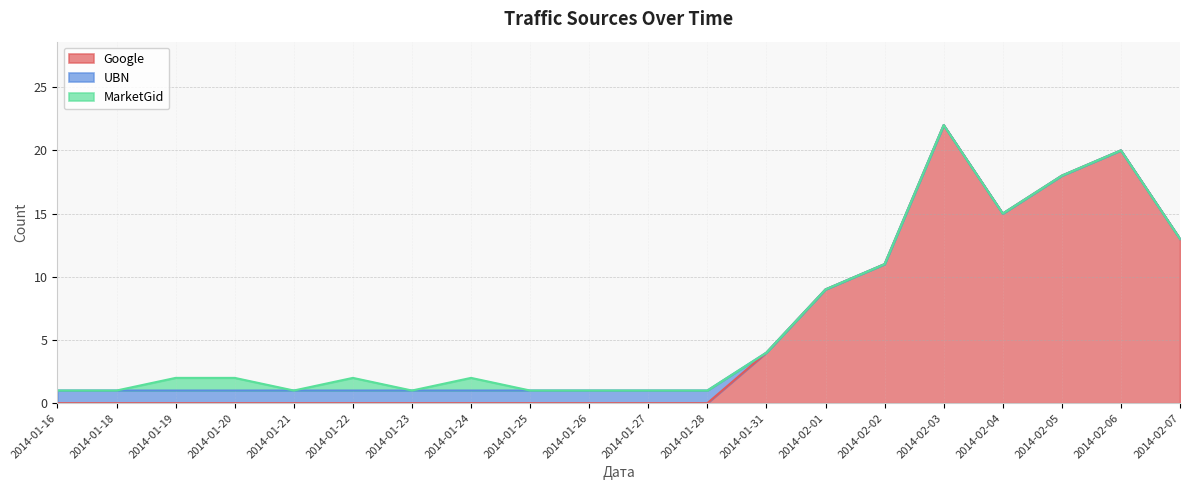

What is the label of the 9th point from the right?

2014-01-28